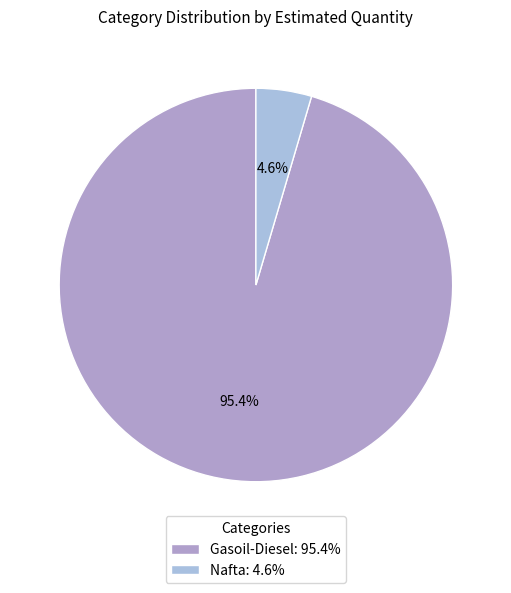

Which category has the biggest portion of the pie?

Gasoil-Diesel